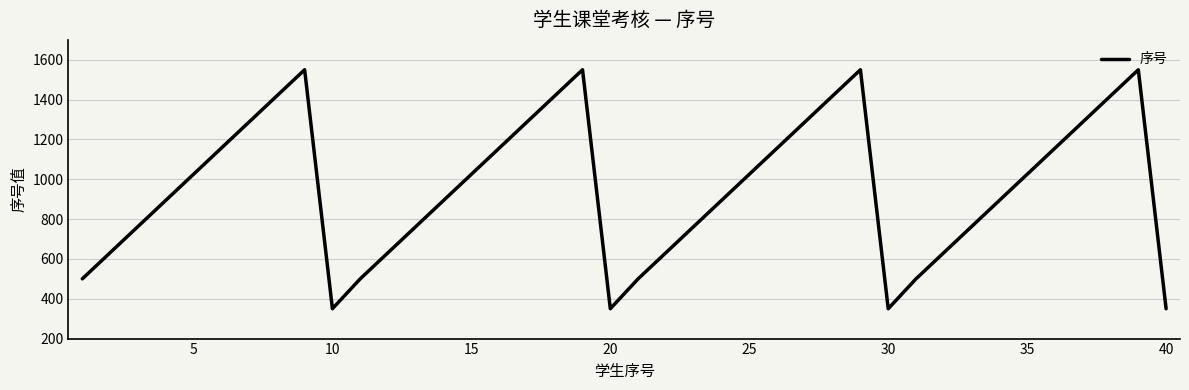

What is the minimum value shown in the chart?

350.0